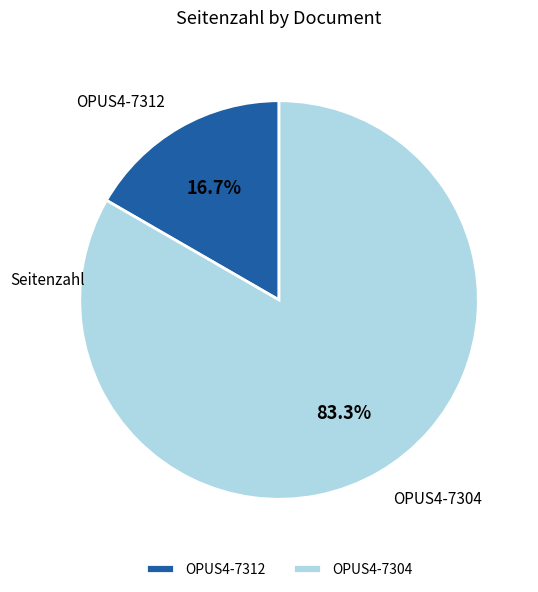

To the nearest percent, what percentage of the pie is OPUS4-7312?

17%